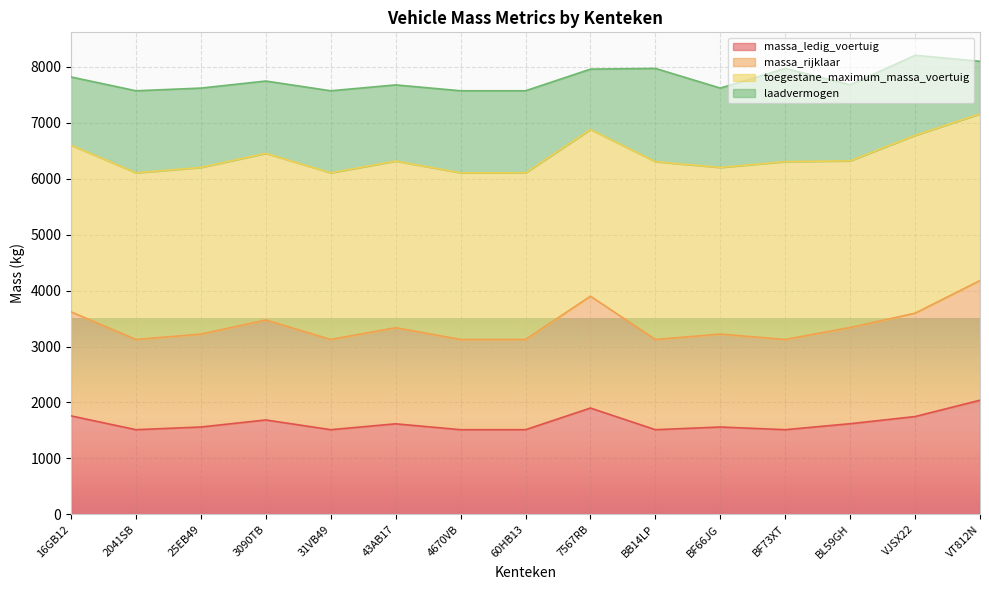

What is the maximum value for massa_ledig_voertuig?

2040